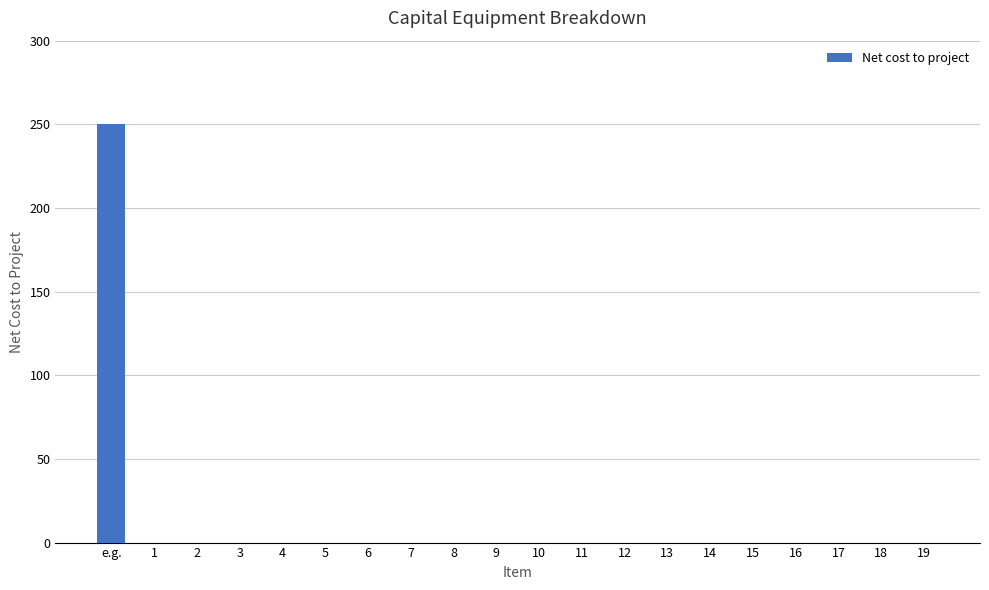

Does the chart contain stacked bars?

No